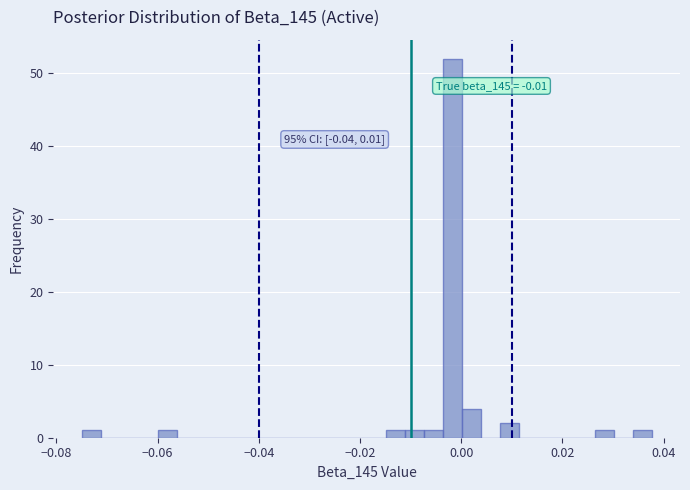

Around what value on the x-axis is the tallest bar? Give the approximate position of its centre, as read against the axis.

-0.002